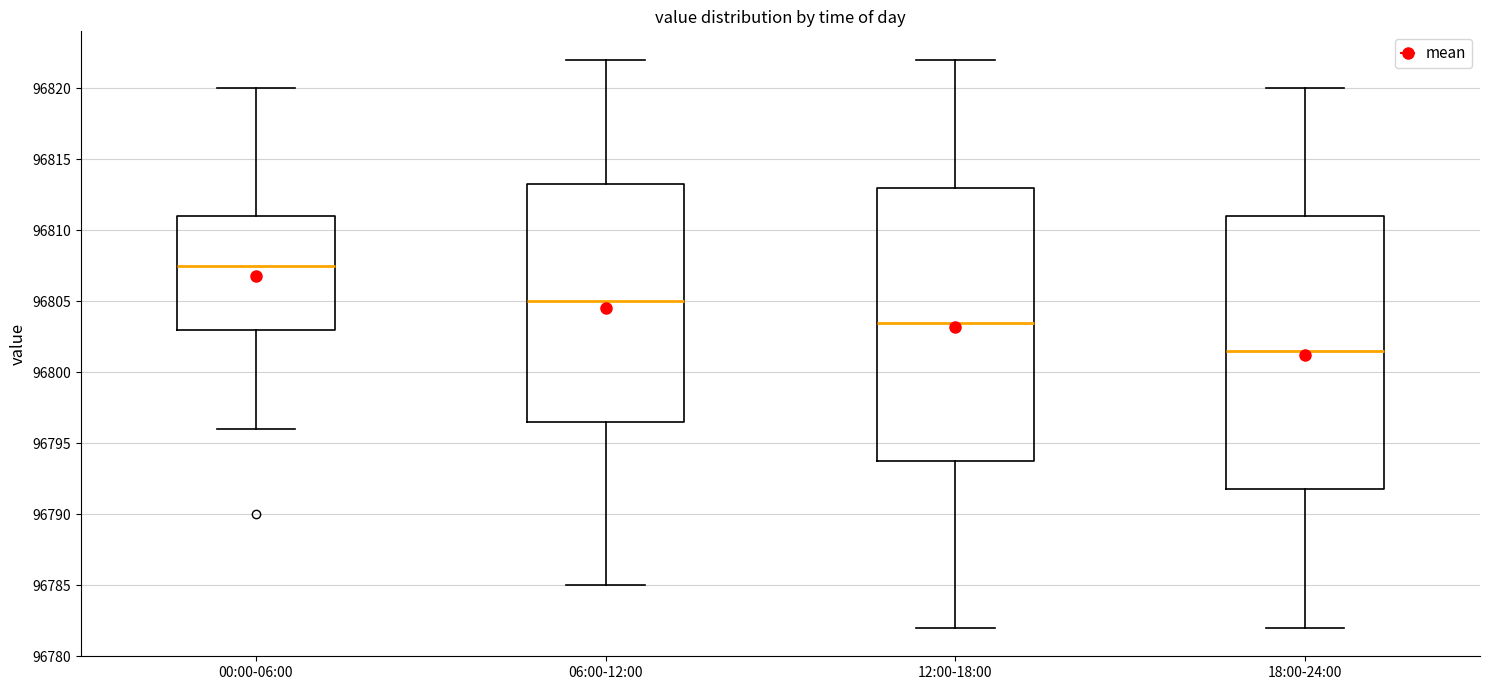

Where does the upper whisker of the box for 12:00-18:00 end on the y-axis? The values are not printed on the chart, so give them approximately, as read against the axis.

96822.0